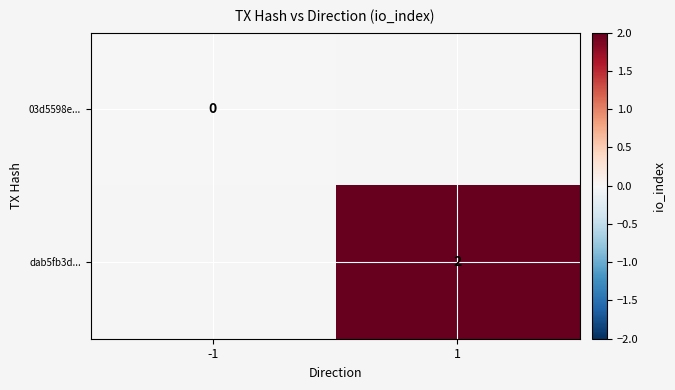

The value of dab5fb3d... at 1 is 2. True or false?

True